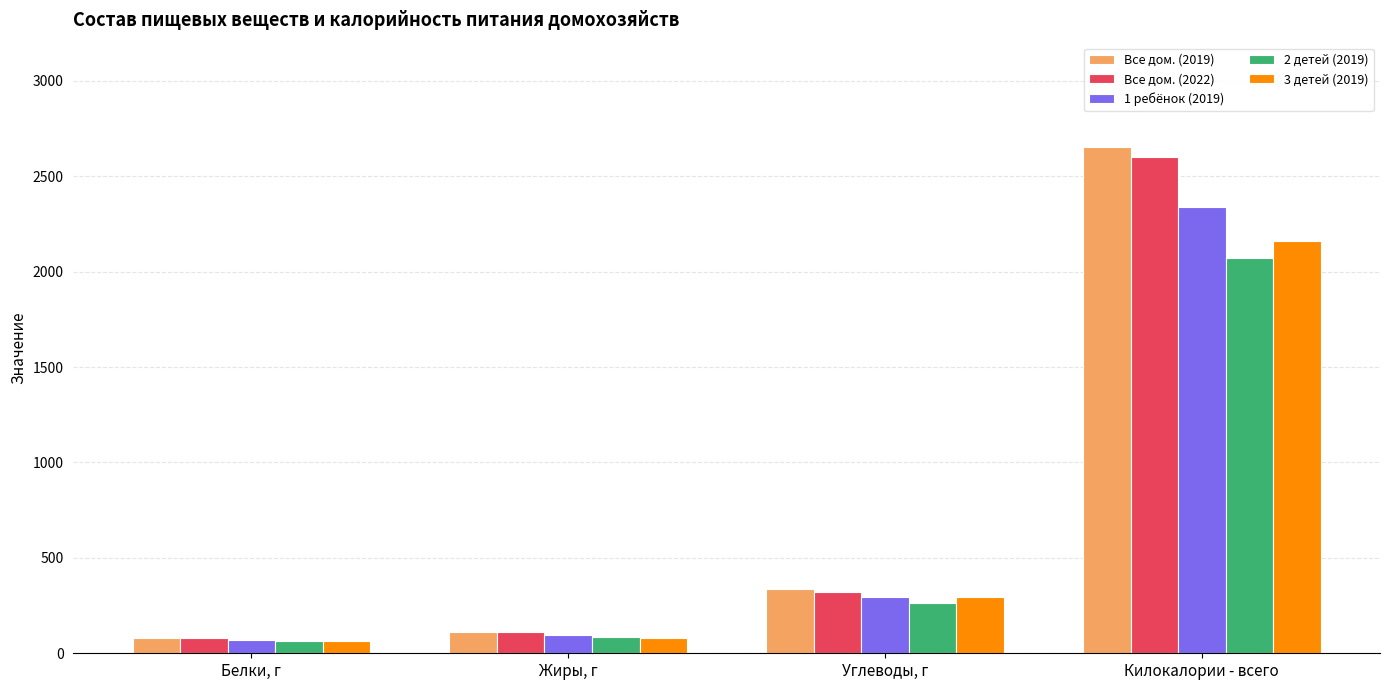

What is the average value of the Все дом. (2022) series?

777.6